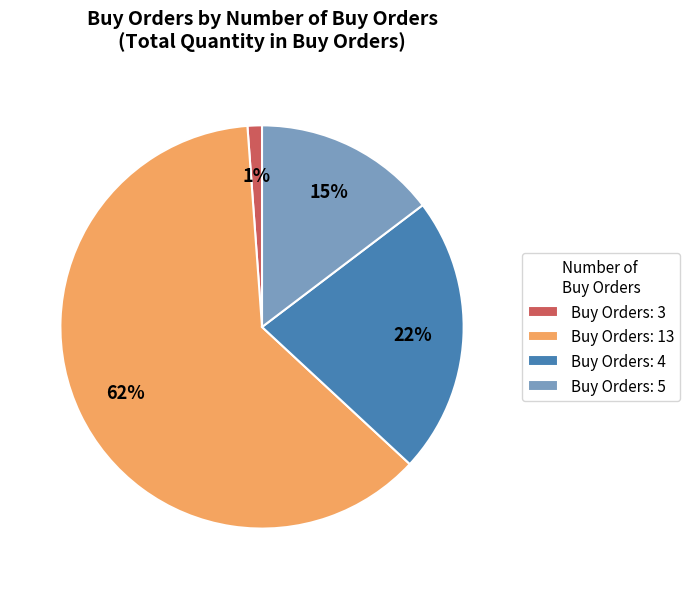

To the nearest percent, what is the difference between the Buy Orders: 4 and Buy Orders: 13 slice percentages?

40%